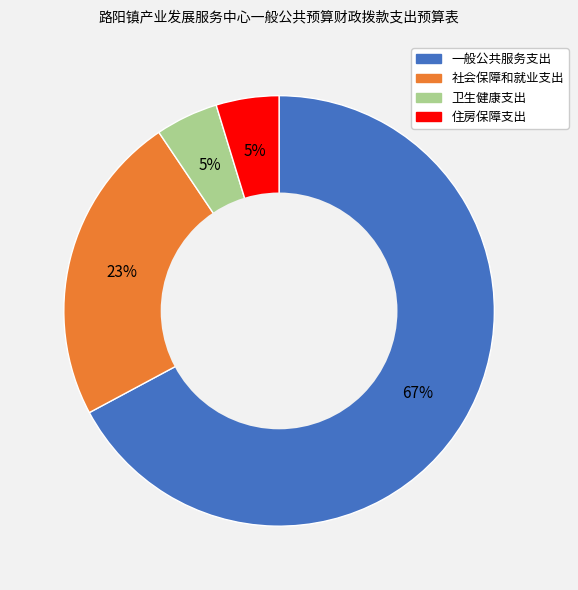

Count the number of slices in the pie.

4